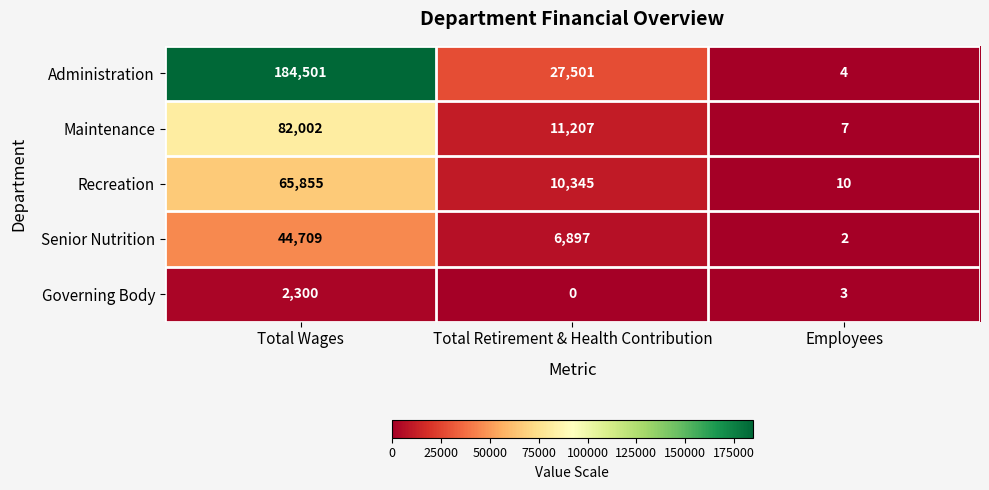

At which category is the sum across all series the highest?

Total Wages